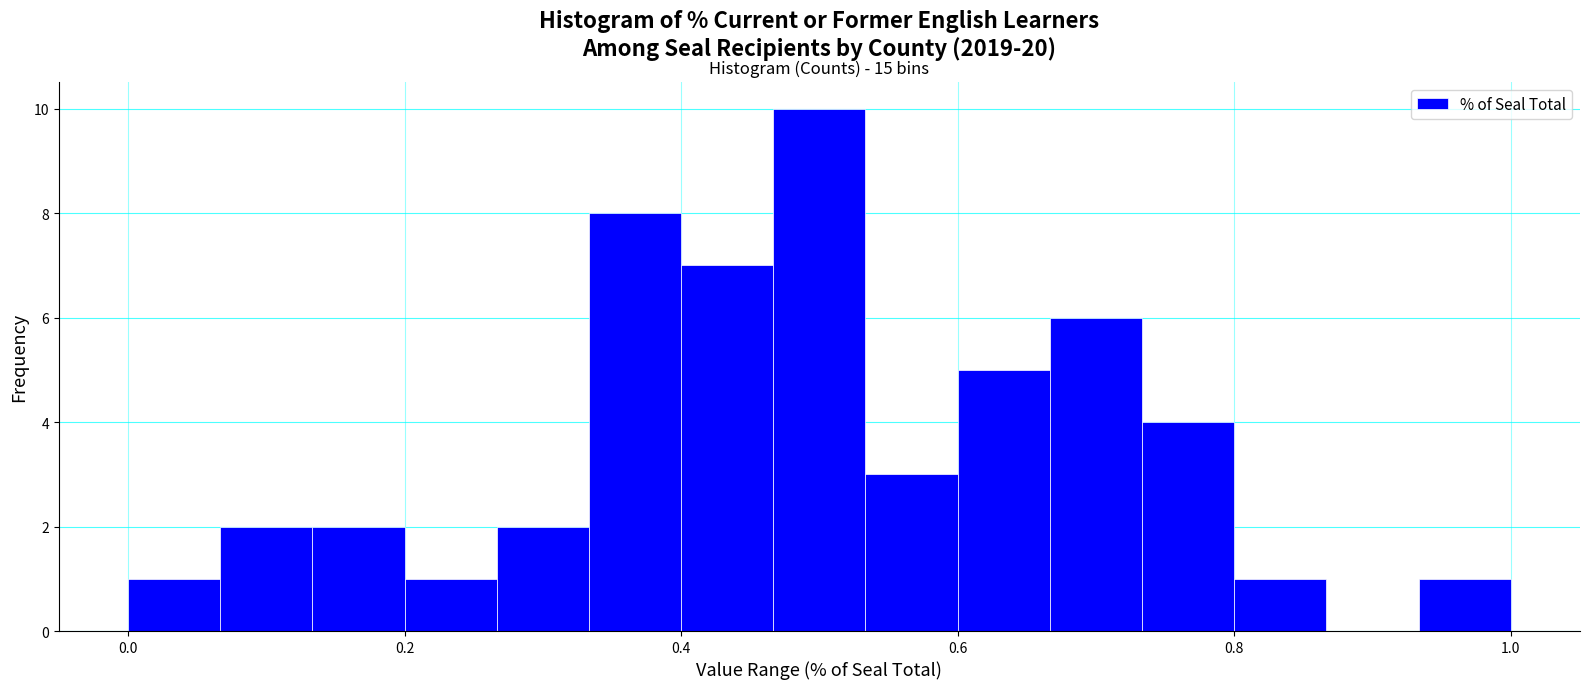

Around what value on the x-axis is the tallest bar? Give the approximate position of its centre, as read against the axis.

0.50